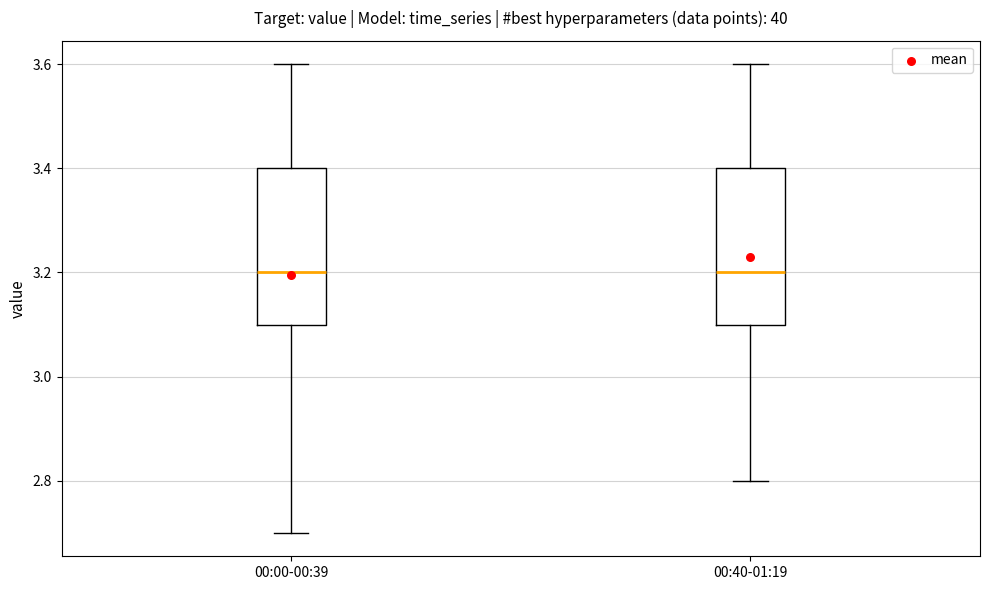

Where does the upper whisker of the box for 00:40-01:19 end on the y-axis? The values are not printed on the chart, so give them approximately, as read against the axis.

3.6